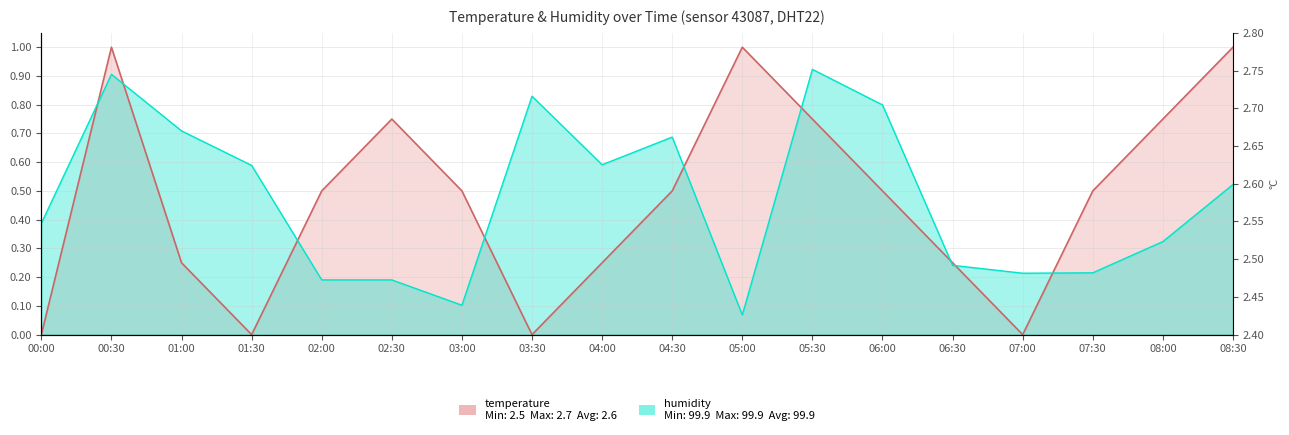

How many data points are above 0?

14